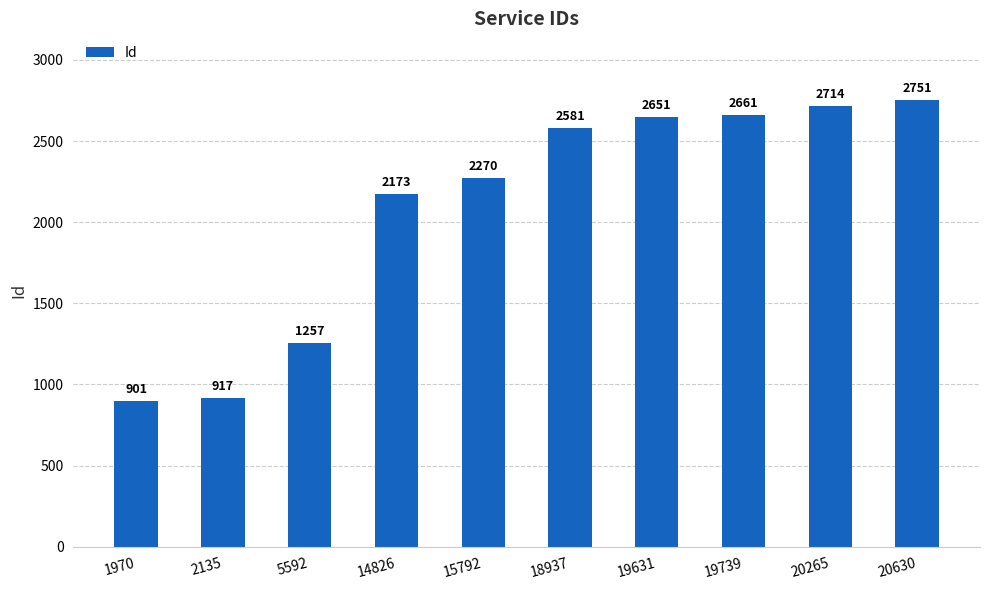

Which category has the highest value across all series?

20630